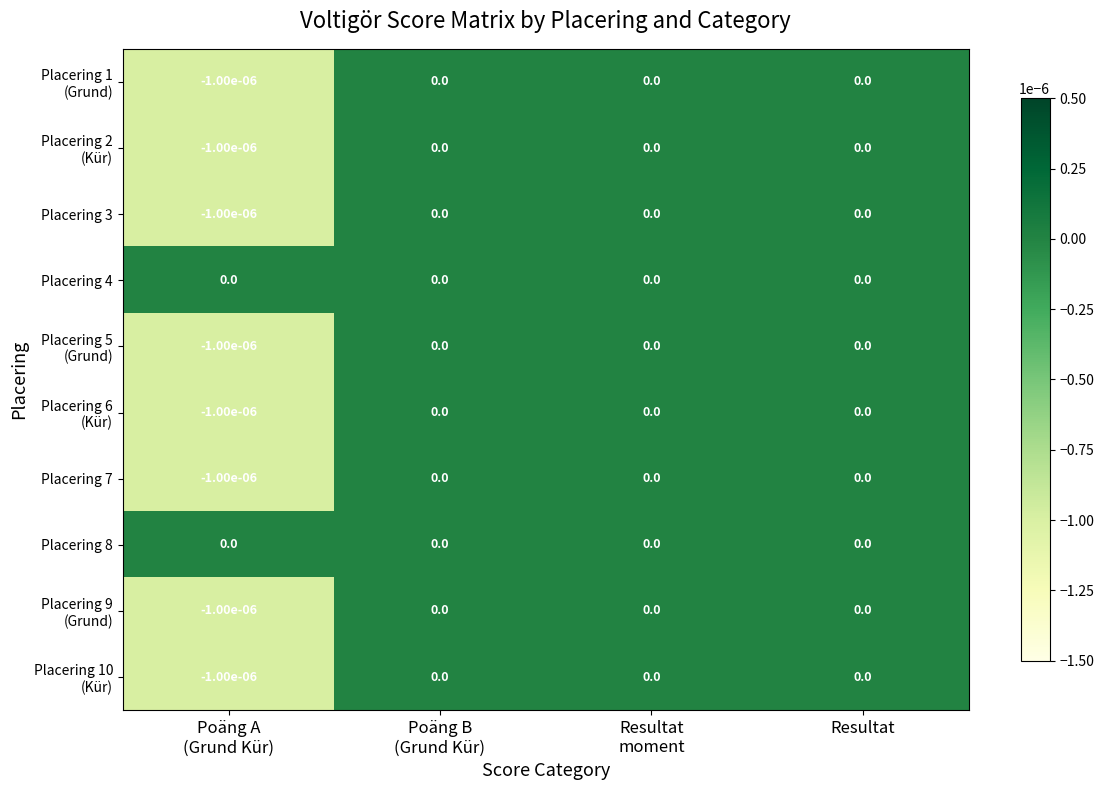

How many data points does each series have?

4